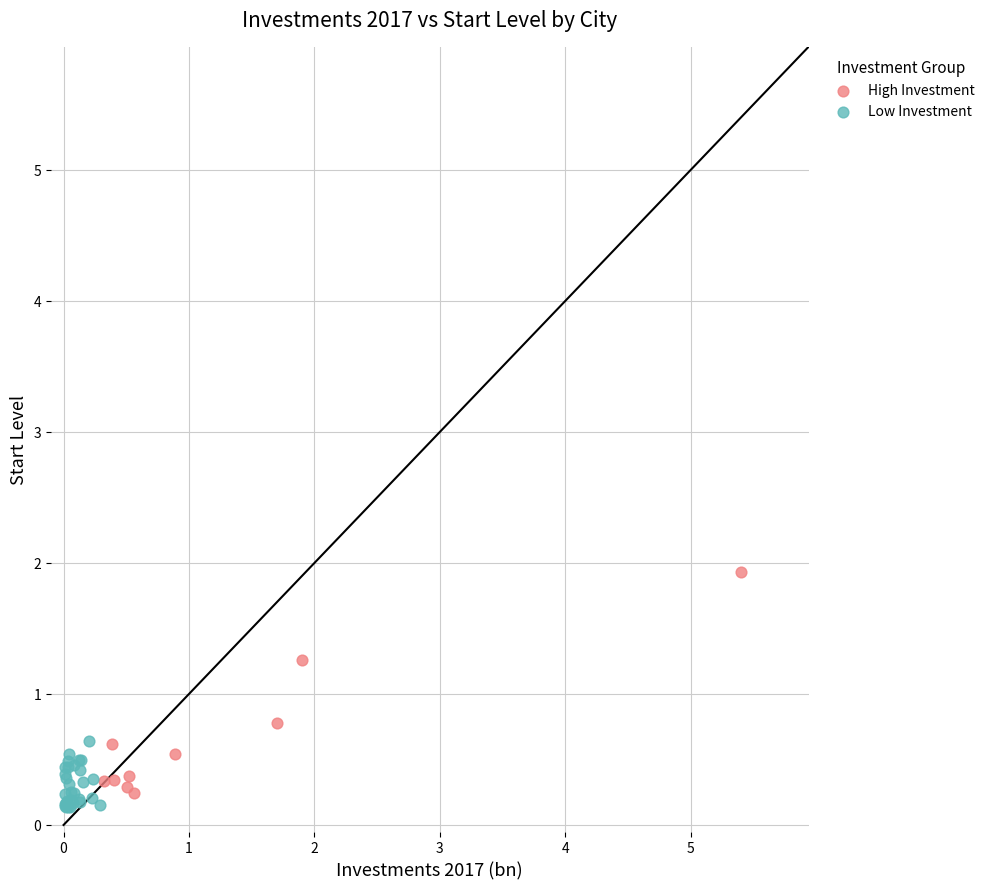

Which series contains the highest Y value?

High Investment